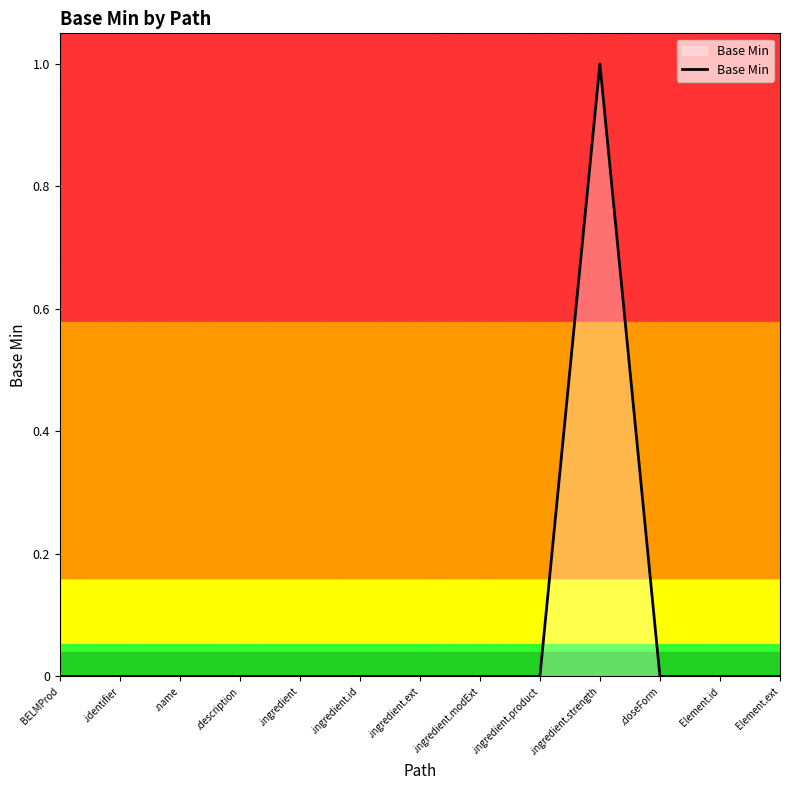

The chart shows a value of 0 at .identifier. True or false?

True